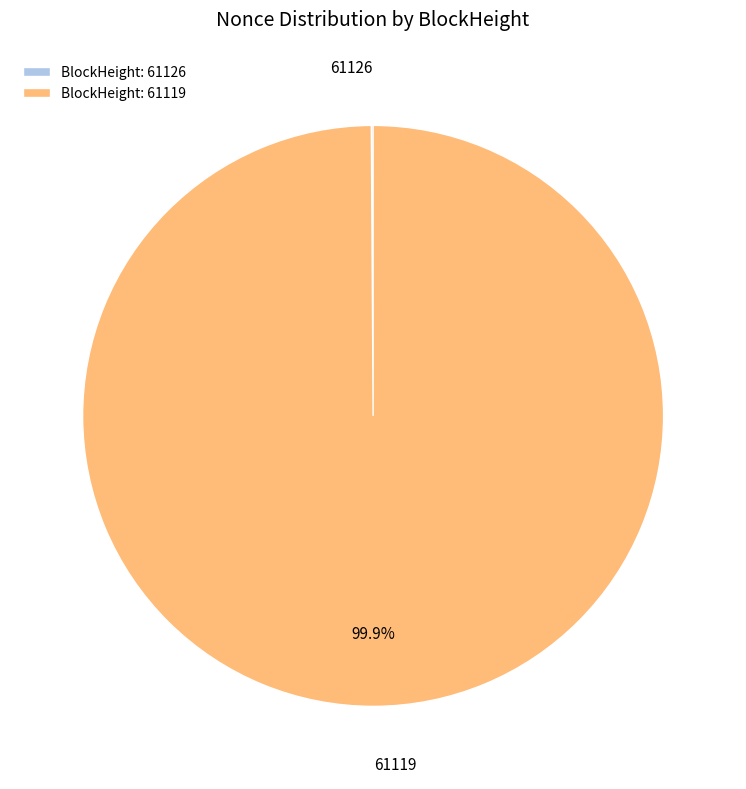

Which slice is the largest?

BlockHeight: 61119